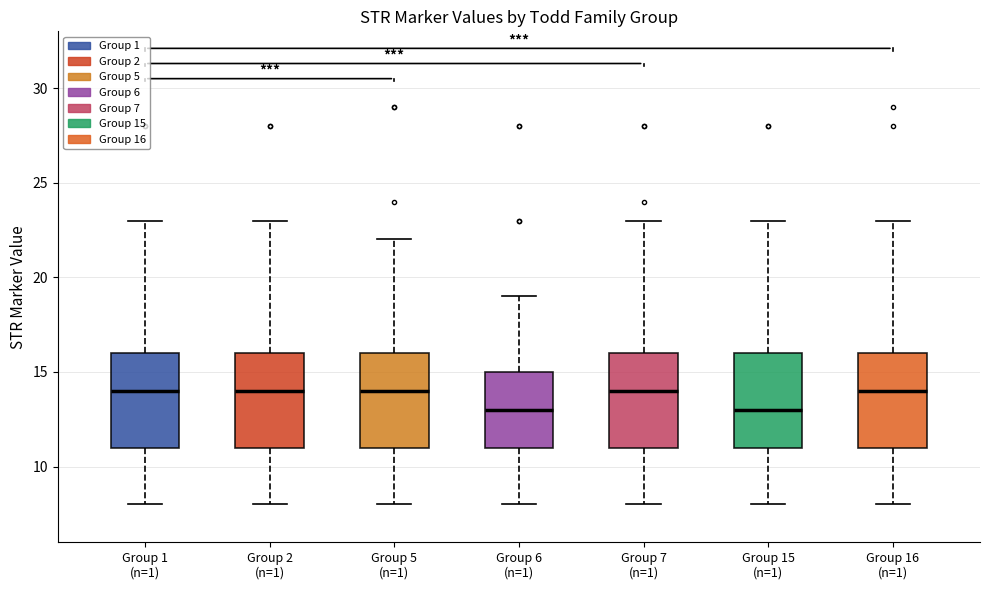

Reading left to right, transcribe this box plot: for each box, give where its median line is, the range the box spans, and where its two whiskers end, as read against the y-axis. The values are not printed on the chart, so give them approximately, as read against the axis.

Group 1 (n=1): median 14, box 11 to 16, whiskers 8 to 23
Group 2 (n=1): median 14, box 11 to 16, whiskers 8 to 23
Group 5 (n=1): median 14, box 11 to 16, whiskers 8 to 22
Group 6 (n=1): median 13, box 11 to 15, whiskers 8 to 19
Group 7 (n=1): median 14, box 11 to 16, whiskers 8 to 23
Group 15 (n=1): median 13, box 11 to 16, whiskers 8 to 23
Group 16 (n=1): median 14, box 11 to 16, whiskers 8 to 23